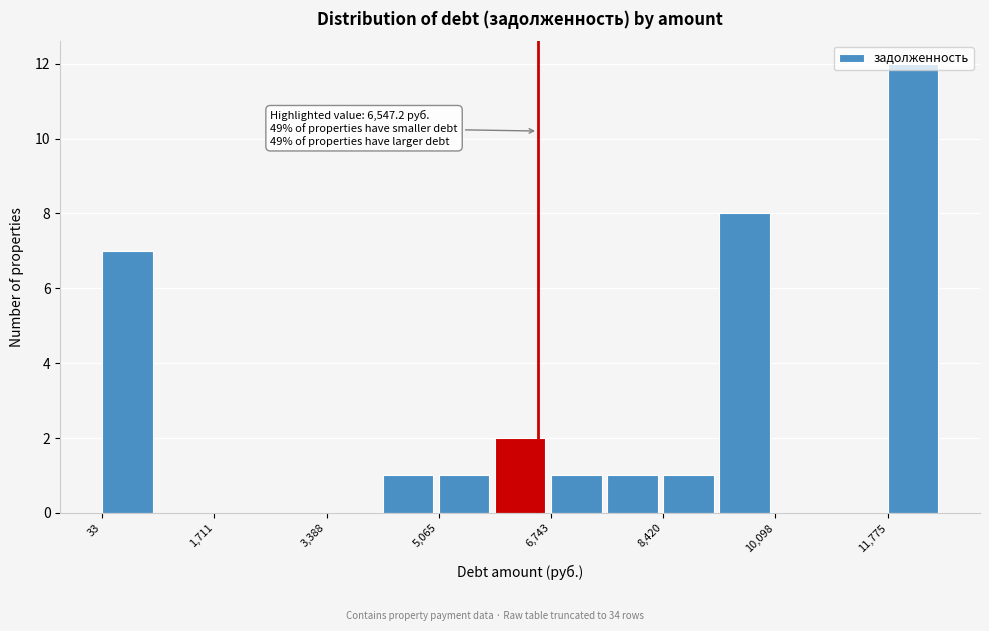

Which range on the x-axis has the tallest bar?

11800 to 12600